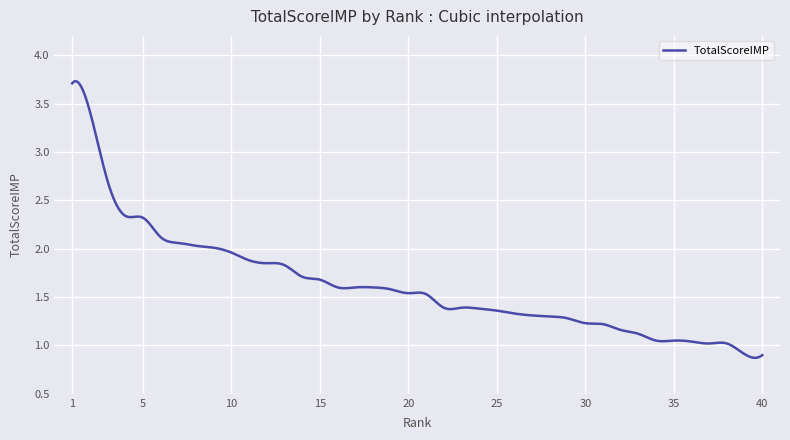

Does the chart display data point markers on the line(s)?

No